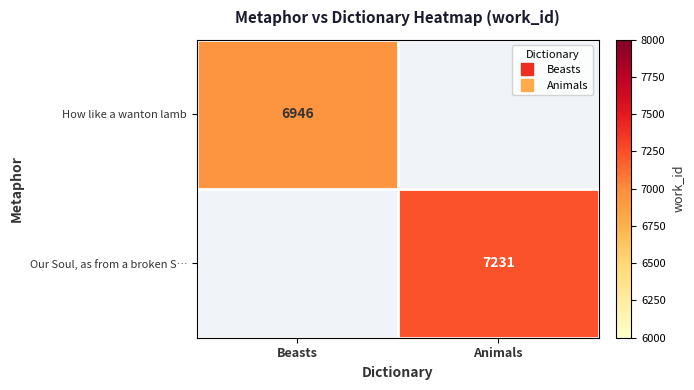

What is the minimum value for How like a wanton lamb?

6946.0